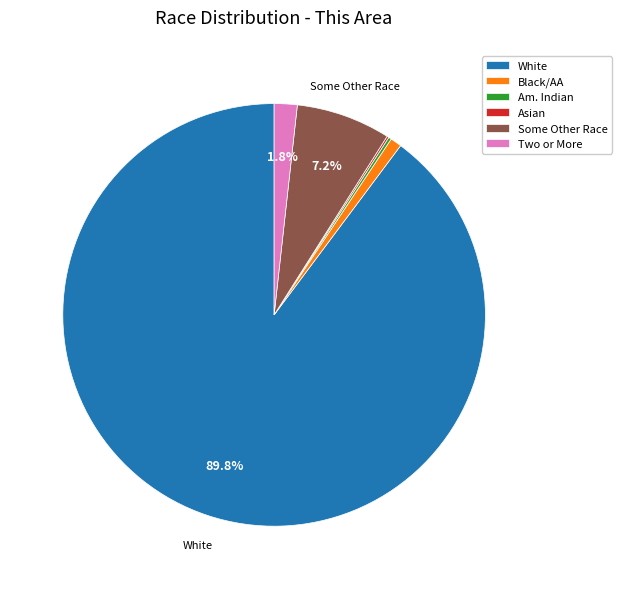

Which slice represents more than half of the pie?

White